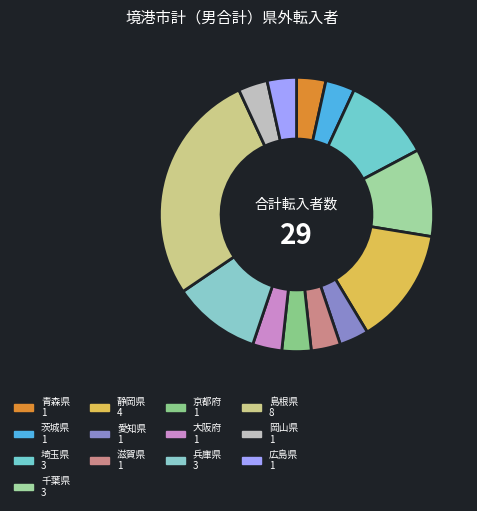

What percentage do 広島県 and 千葉県 together represent?

13.8%